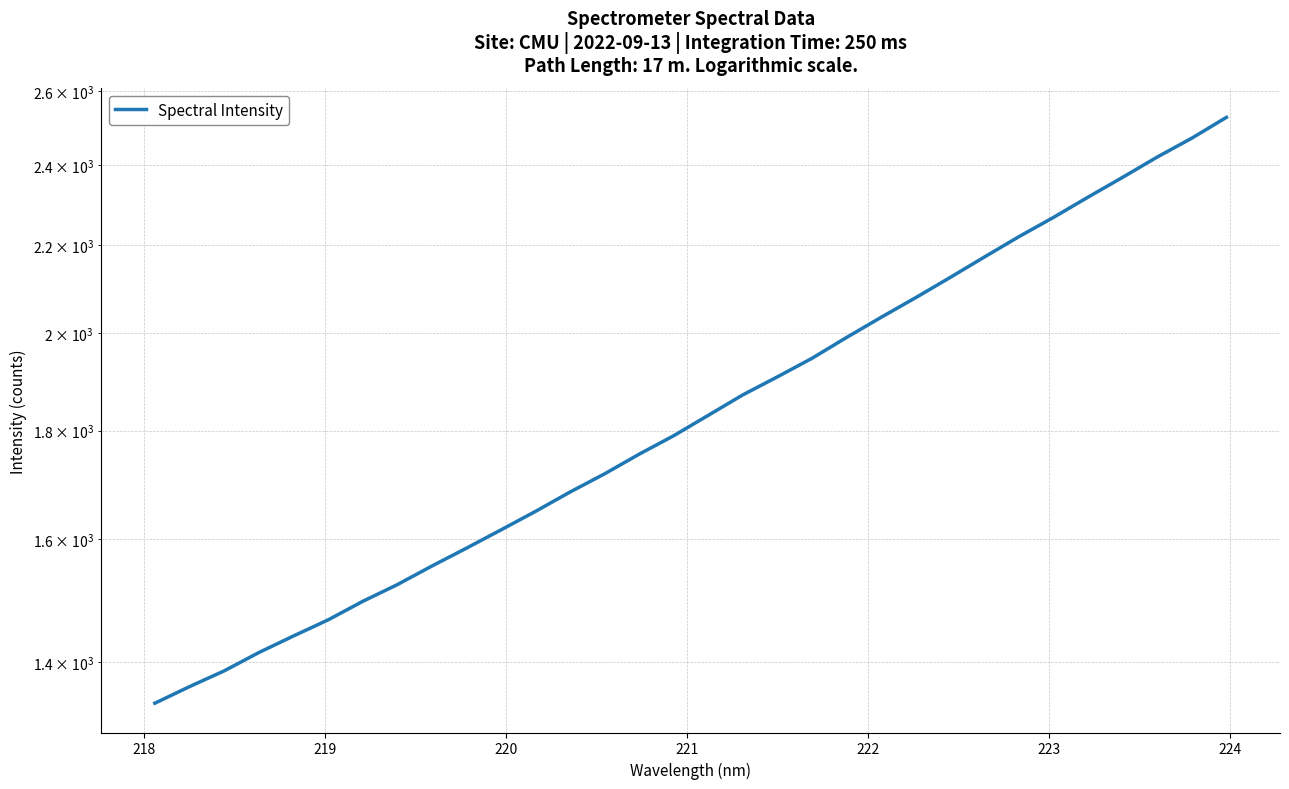

What is the value of the 1st point from the left?

1339.4